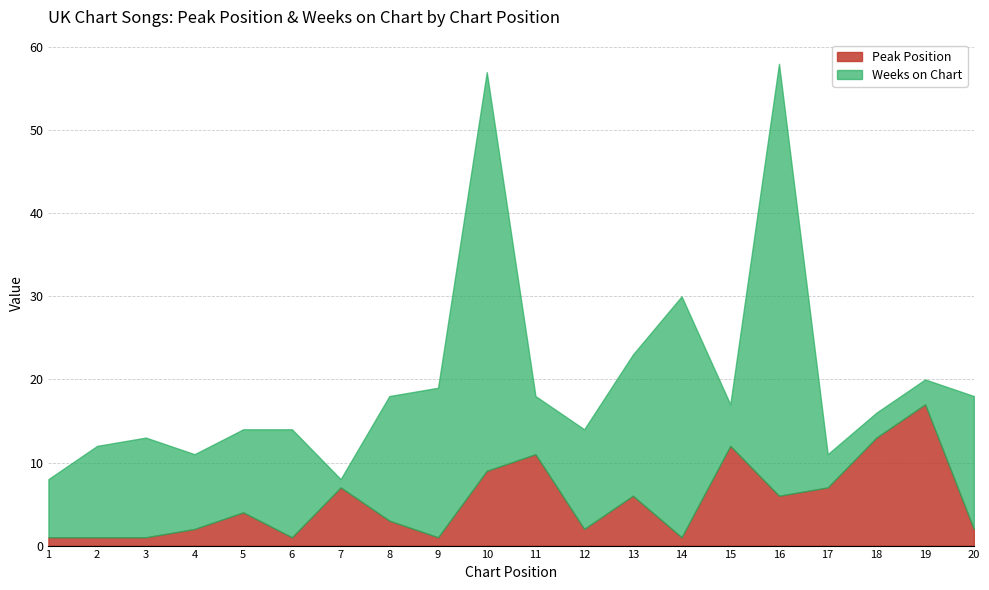

The Peak Position series shows 1 at 9. True or false?

True